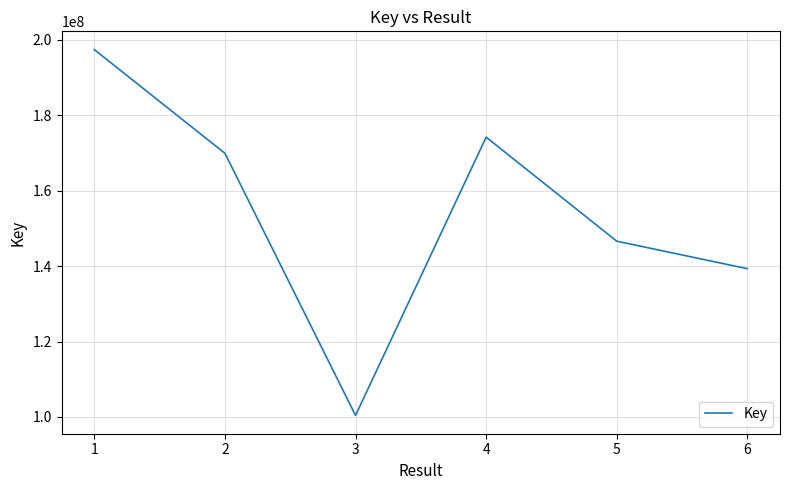

How many values are below 169899030?

3